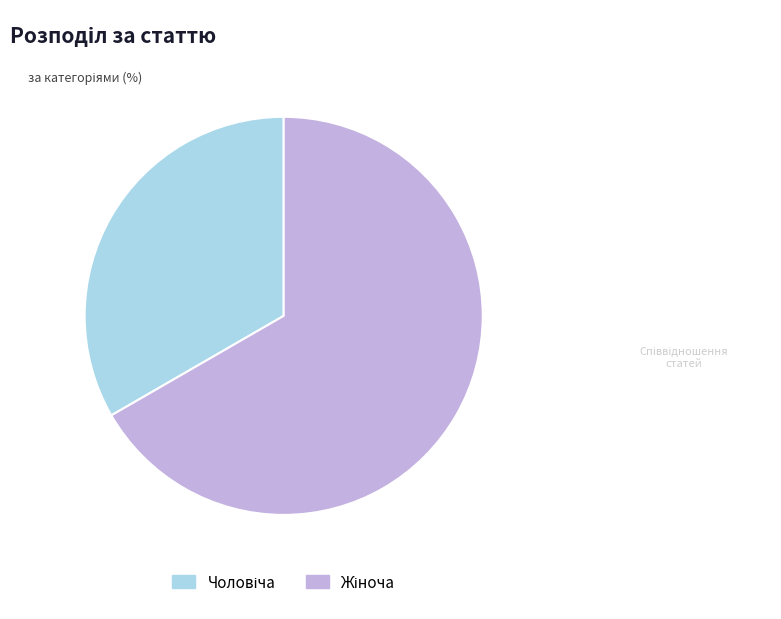

Does any single category account for the majority?

Yes